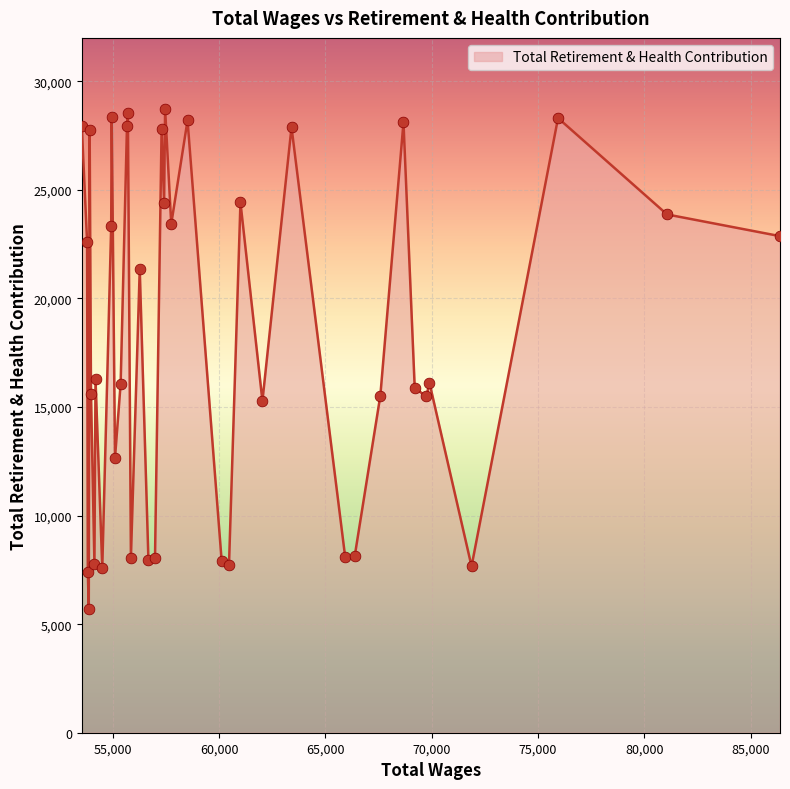

What is the difference between the maximum and minimum values?

23053